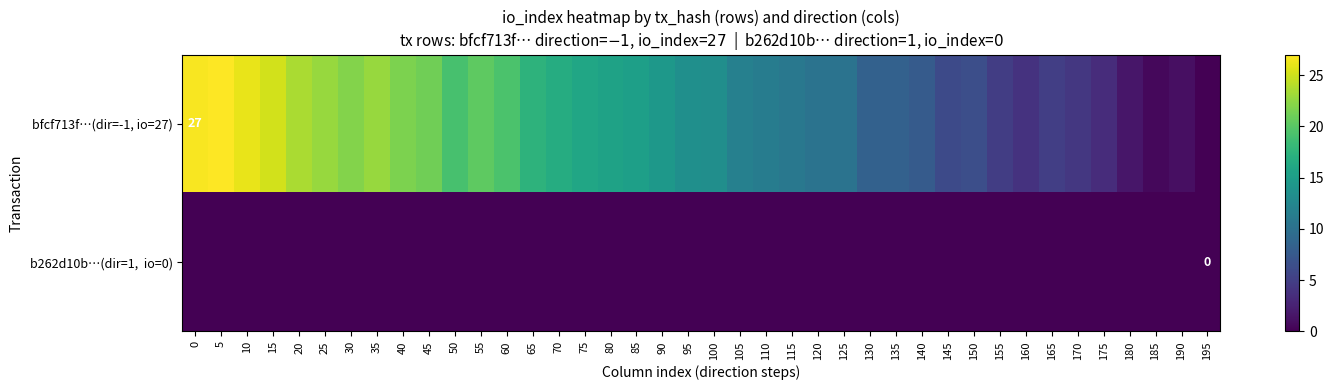

At which category does the chart reach its peak across all series?

5